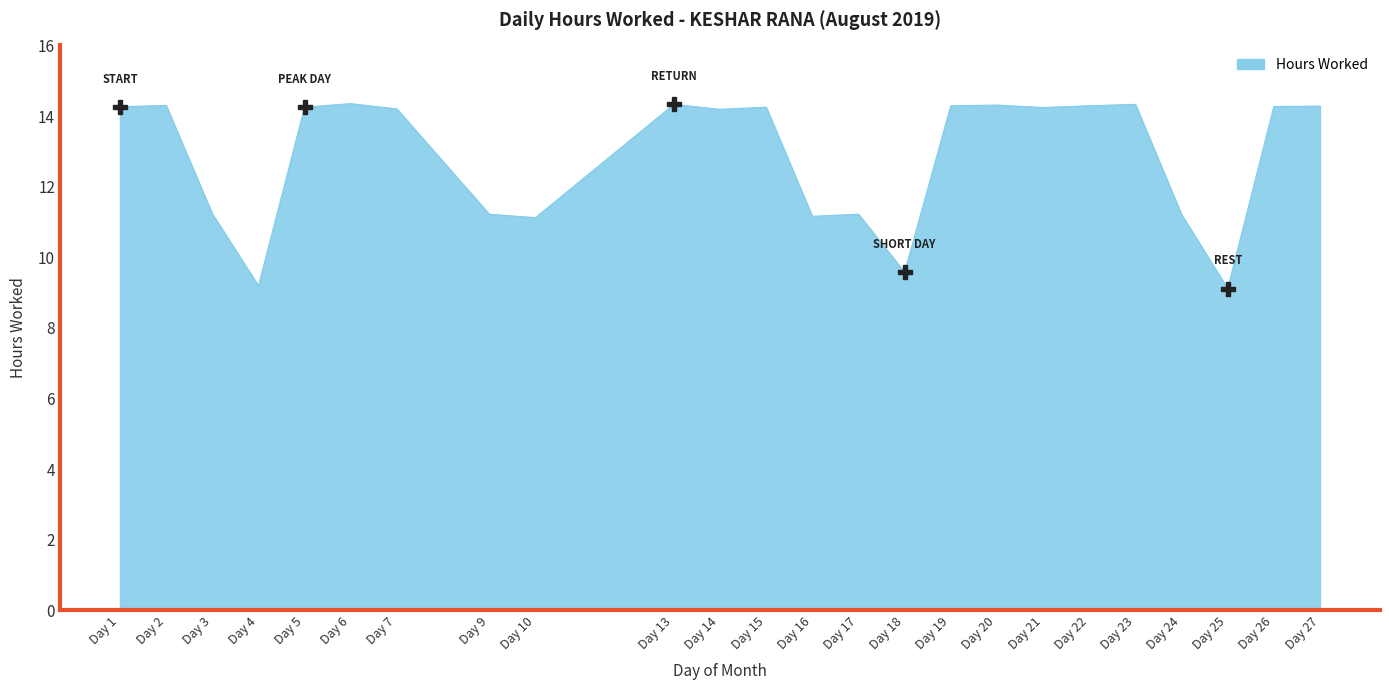

True or false: the data shows 5.8 at Day 25.

False